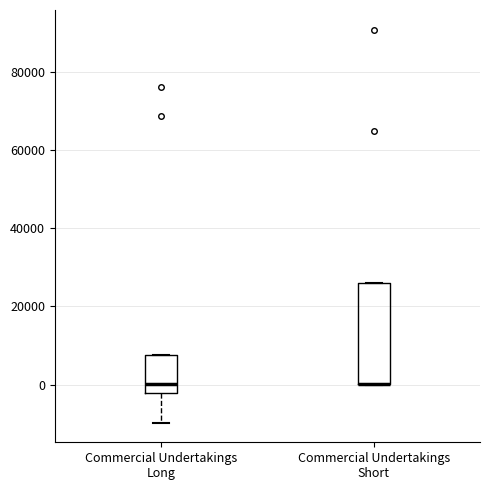

Reading left to right, transcribe this box plot: for each box, give where its median line is, the range the box spans, and where its two whiskers end, as read against the y-axis. The values are not printed on the chart, so give them approximately, as read against the axis.

Commercial Undertakings Long: median 0, box -2000 to 8000, whiskers -10000 to 8000
Commercial Undertakings Short: median 0 (drawn on the box's lower edge), box 0 to 26000, whiskers 0 to 26000